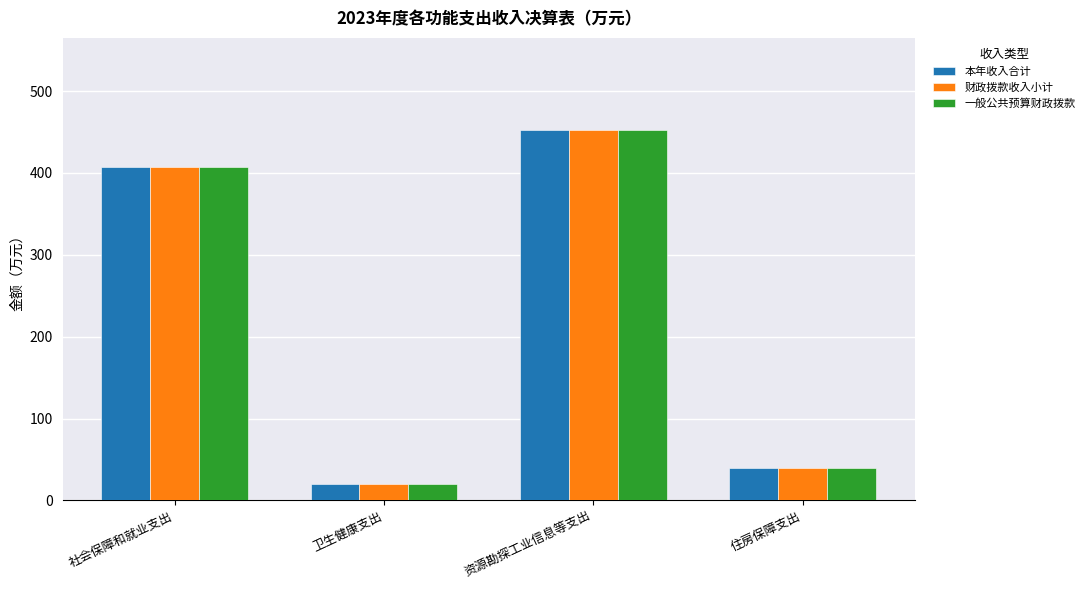

Reading left to right, transcribe all the data shown in this chart.

本年收入合计: 社会保障和就业支出=407.7	卫生健康支出=20.3	资源勘探工业信息等支出=452.0	住房保障支出=39.7
财政拨款收入小计: 社会保障和就业支出=407.7	卫生健康支出=20.3	资源勘探工业信息等支出=452.0	住房保障支出=39.7
一般公共预算财政拨款: 社会保障和就业支出=407.7	卫生健康支出=20.3	资源勘探工业信息等支出=452.0	住房保障支出=39.7